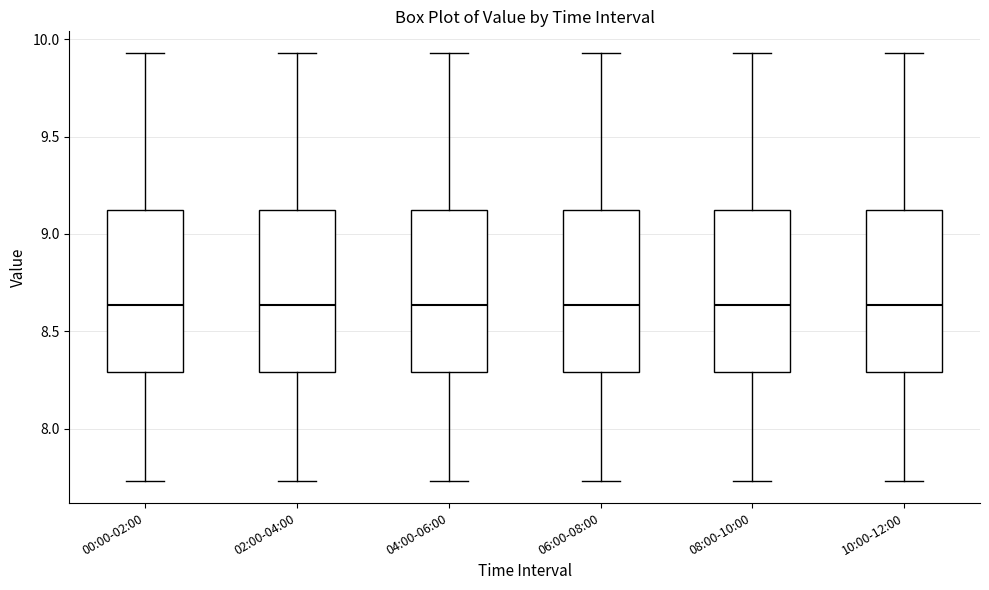

Where is the lower edge of the box for 02:00-04:00 on the y-axis? The values are not printed on the chart, so give them approximately, as read against the axis.

8.30